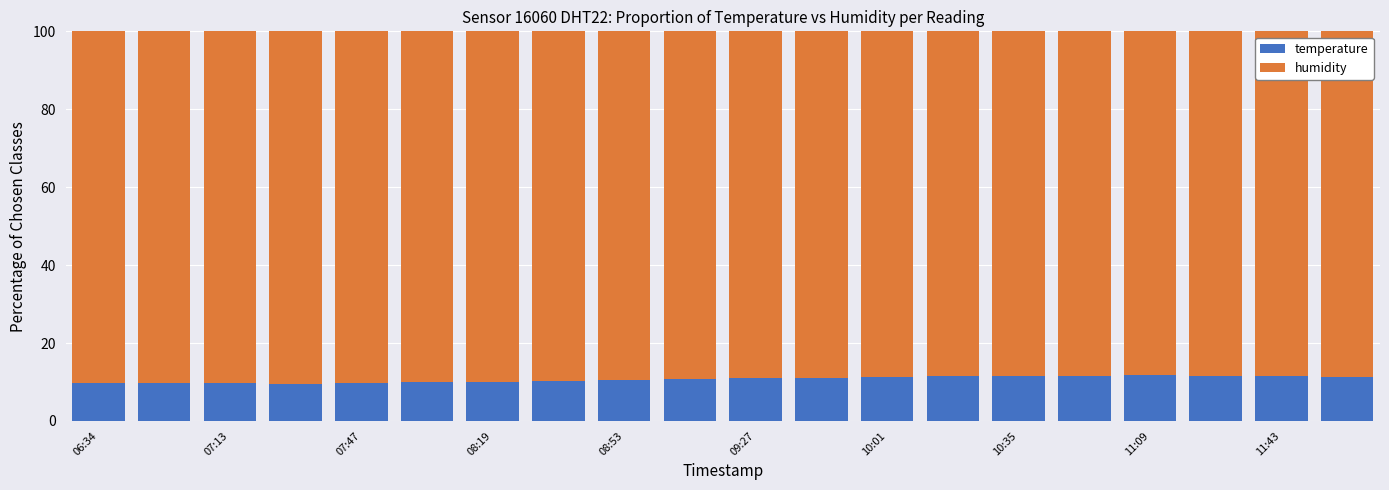

Does the chart contain stacked bars?

Yes